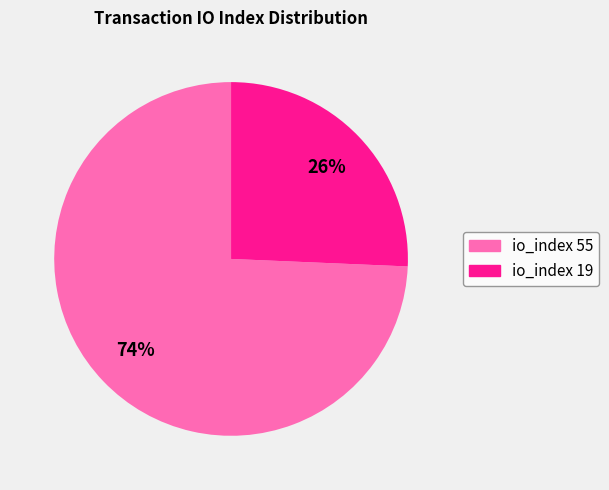

What is the smallest slice in the pie chart?

io_index 19